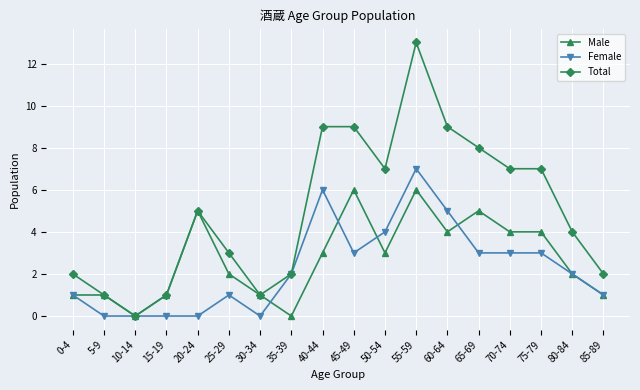

True or false: Total has more than 0 interior local peaks.

True